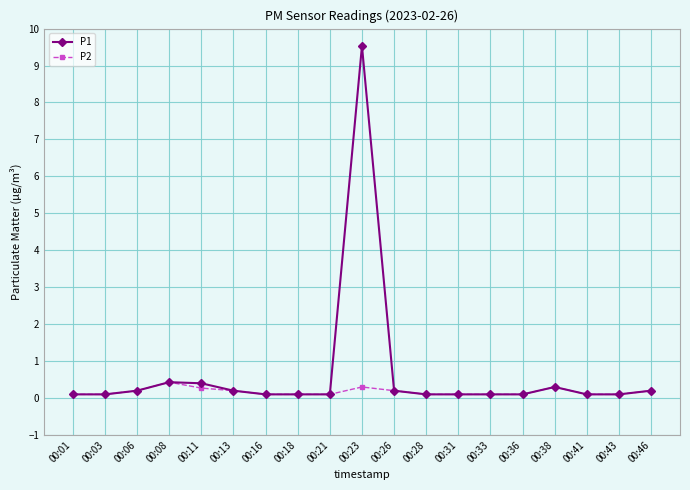

How many series are shown in this chart?

2